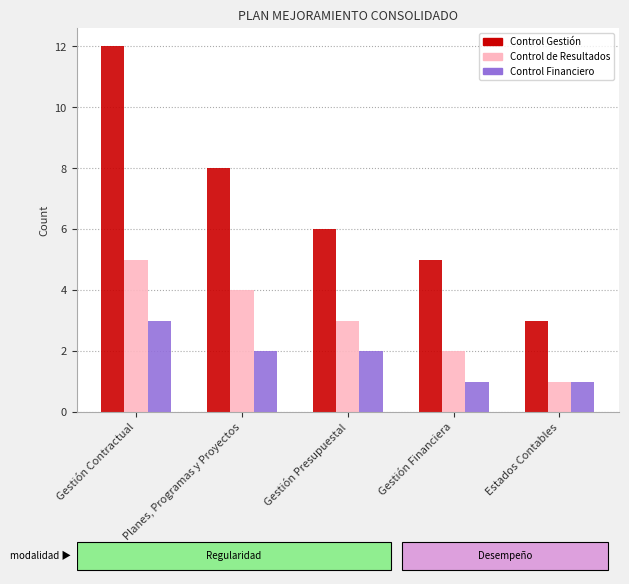

What is the total value across all series at Planes, Programas y Proyectos?

14